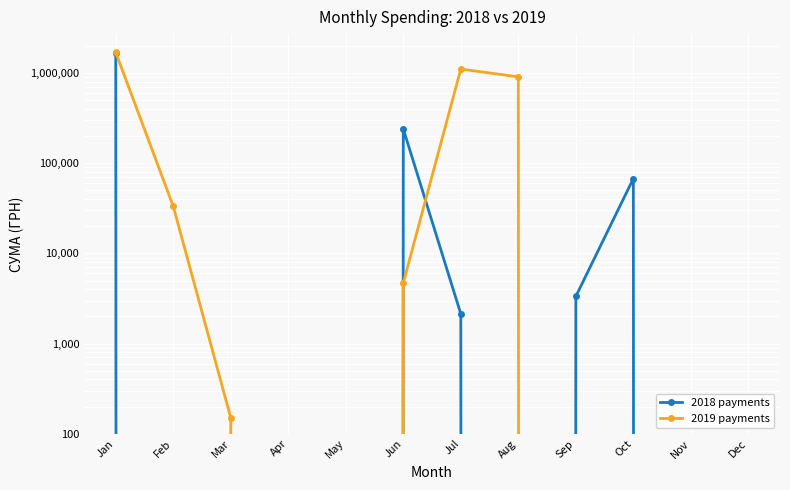

What is the maximum value shown in the chart?

1700224.2